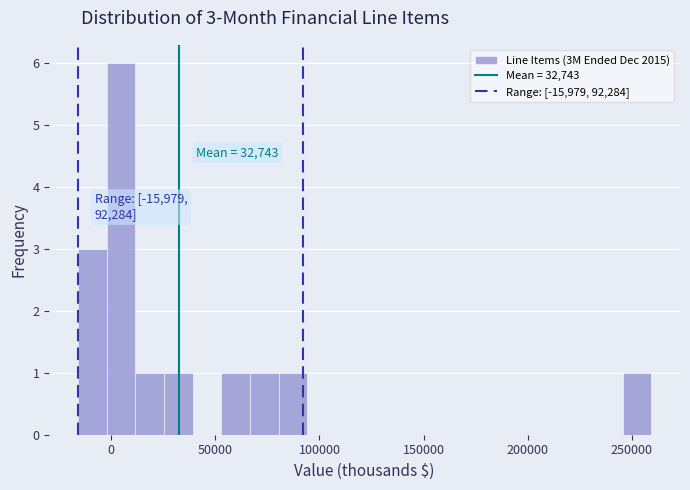

Around what value on the x-axis is the tallest bar? Give the approximate position of its centre, as read against the axis.

5000